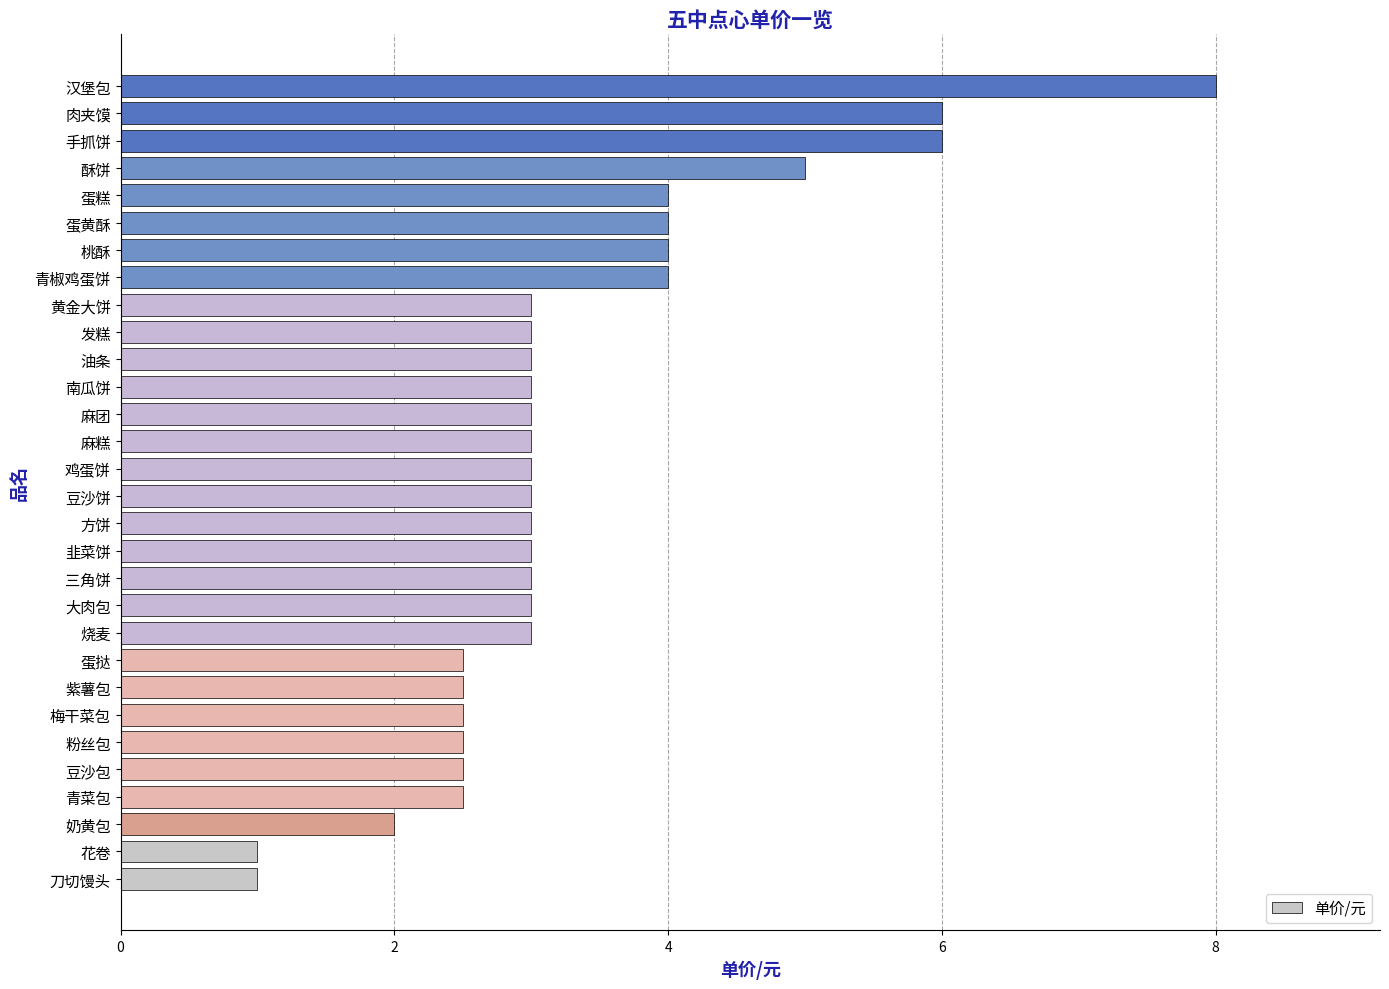

What is the approximate value at 烧麦?

3.0